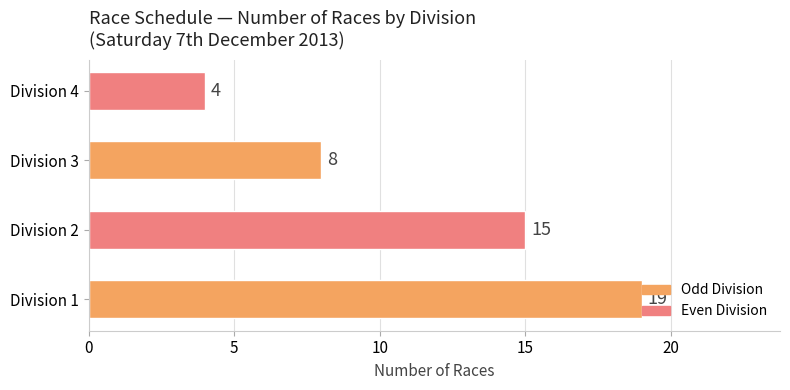

How many values are between 8 and 19?

3